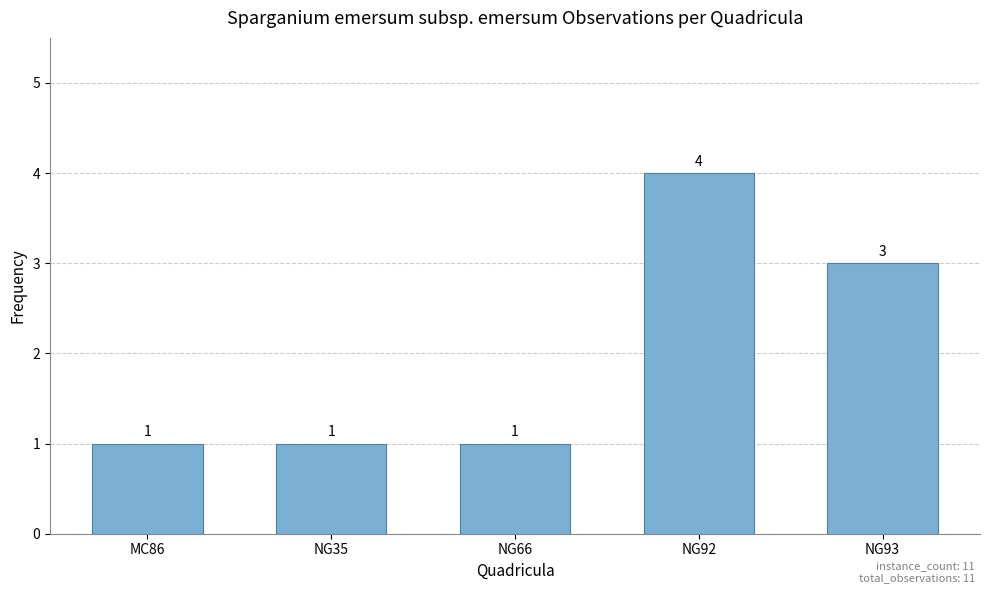

Reading left to right, extract all data points from this chart.

MC86=1	NG35=1	NG66=1	NG92=4	NG93=3